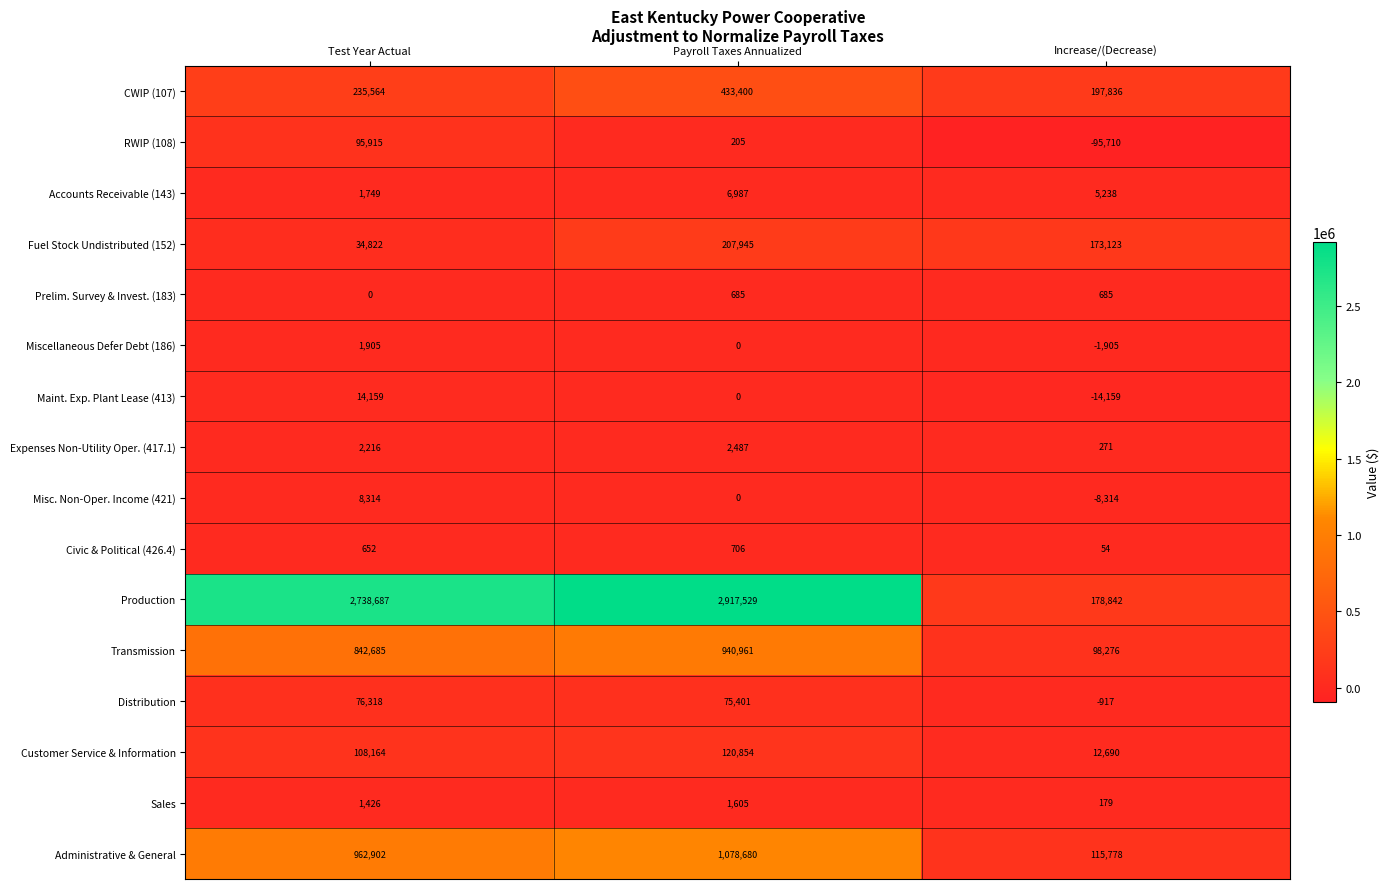

The Prelim. Survey & Invest. (183) series shows 0 at Test Year Actual. True or false?

True